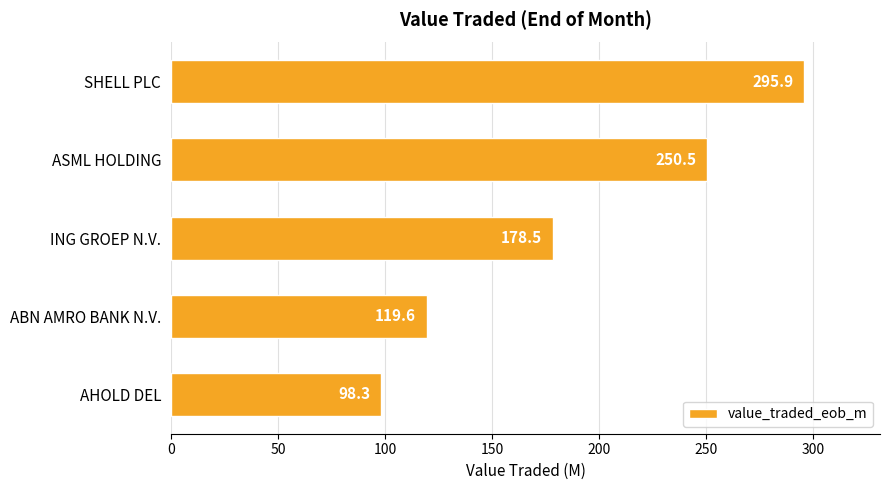

What value does the data have at AHOLD DEL?

98.3